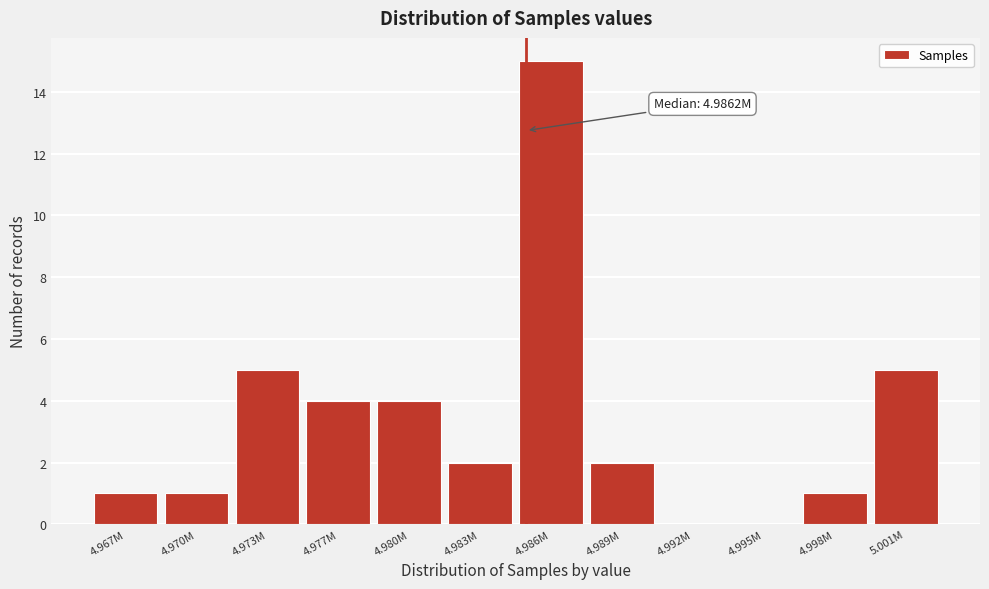

Reading left to right, list all the values displayed in this chart.

4.967M=1	4.970M=1	4.973M=5	4.977M=4	4.980M=4	4.983M=2	4.986M=15	4.989M=2	4.992M=0	4.995M=0	4.998M=1	5.001M=5